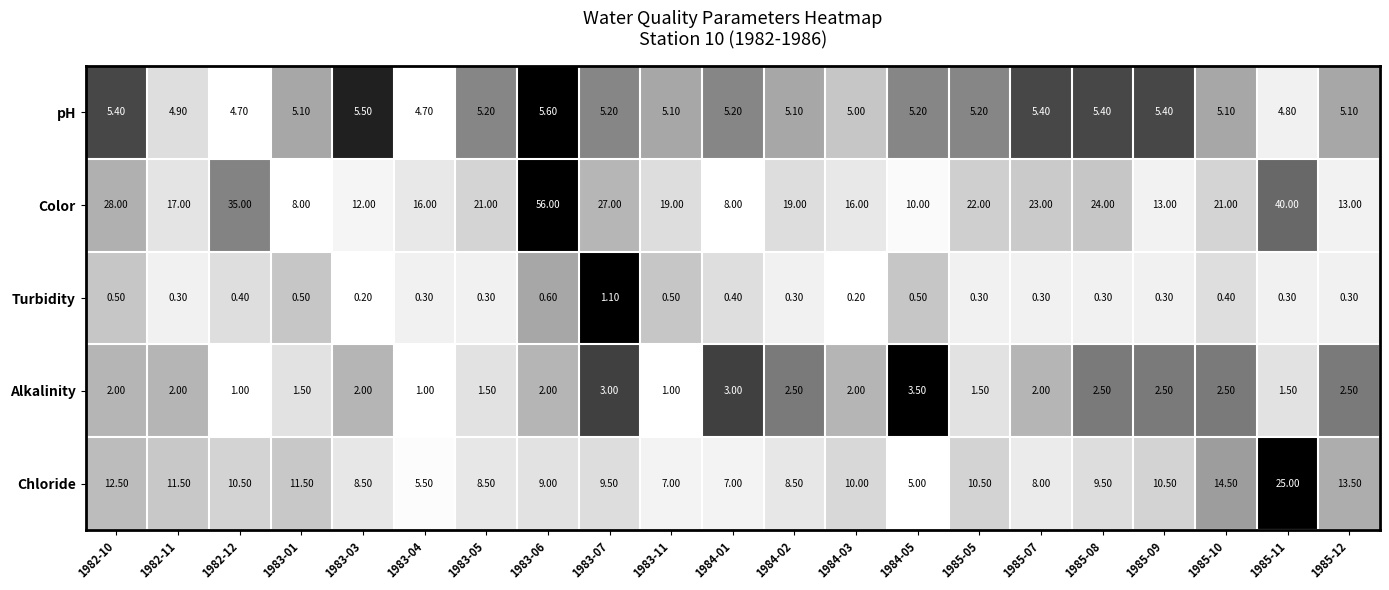

What is the difference between the maximum and minimum values in the Color series?

48.0